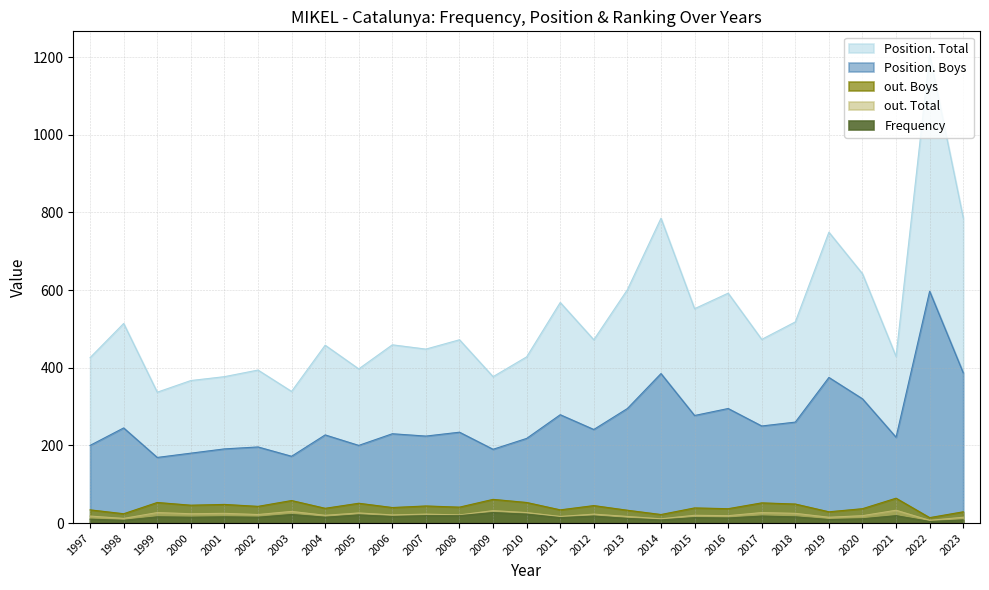

The Position. Total series shows 592 at 2016. True or false?

True